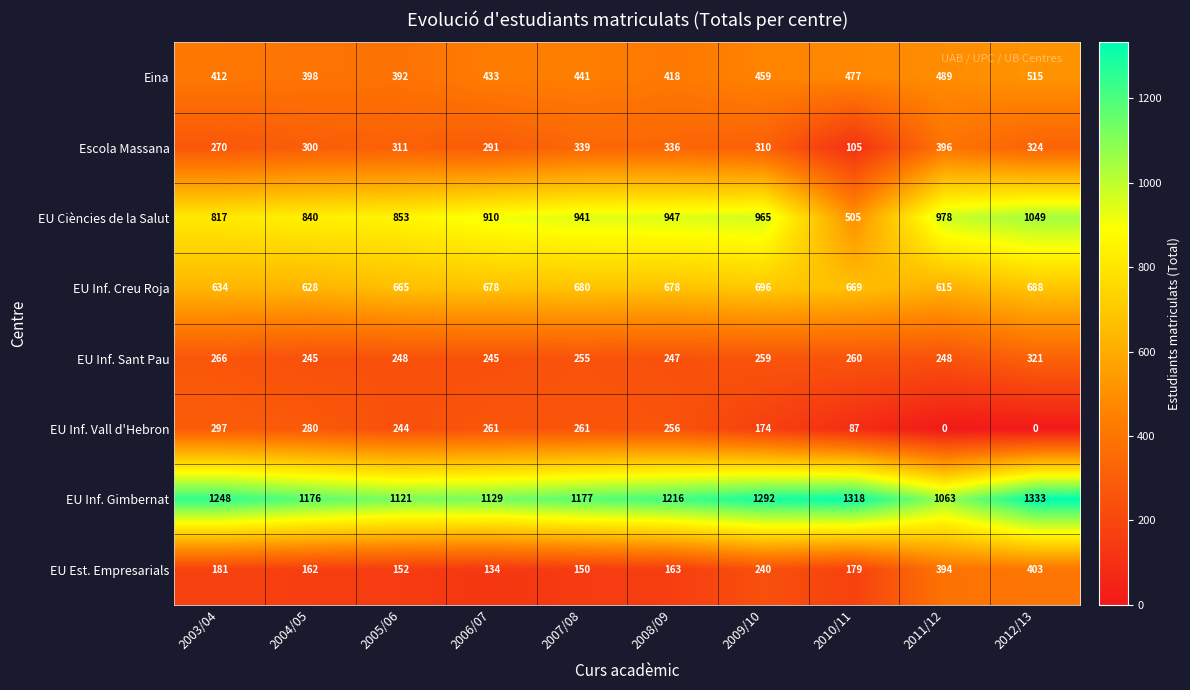

Is it true that EU Ciències de la Salut equals 537 at 2007/08?

False